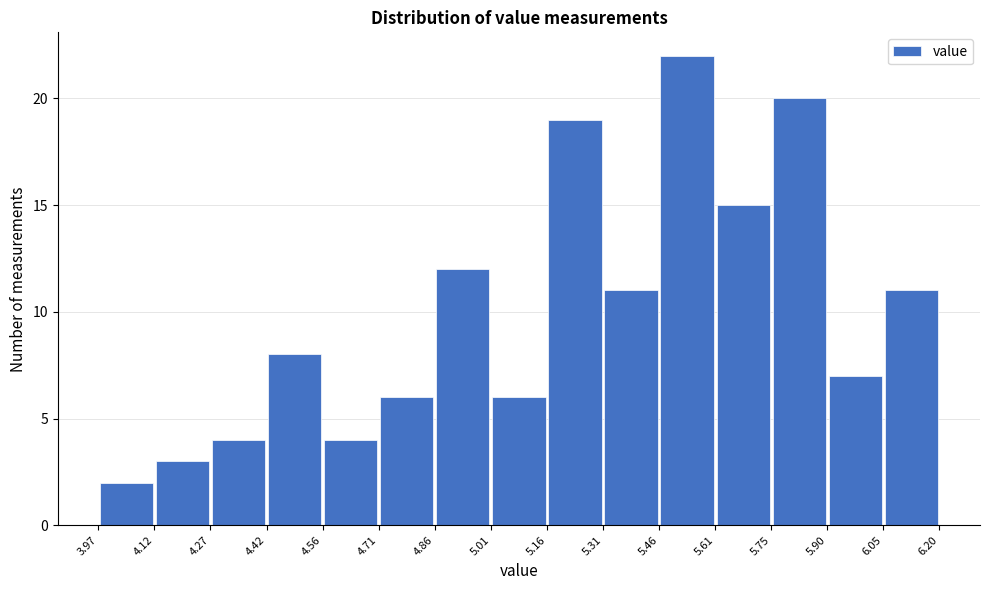

Reading left to right, list every bar in this chart as the range it spans on the x-axis followed by its height. The values are not printed on the chart, so give them approximately, as read against the axis.

3.97 to 4.12: 2
4.12 to 4.27: 3
4.27 to 4.42: 4
4.42 to 4.56: 8
4.56 to 4.71: 4
4.71 to 4.86: 6
4.86 to 5.01: 12
5.01 to 5.16: 6
5.16 to 5.31: 19
5.31 to 5.46: 11
5.46 to 5.61: 22
5.61 to 5.75: 15
5.75 to 5.90: 20
5.90 to 6.05: 7
6.05 to 6.20: 11